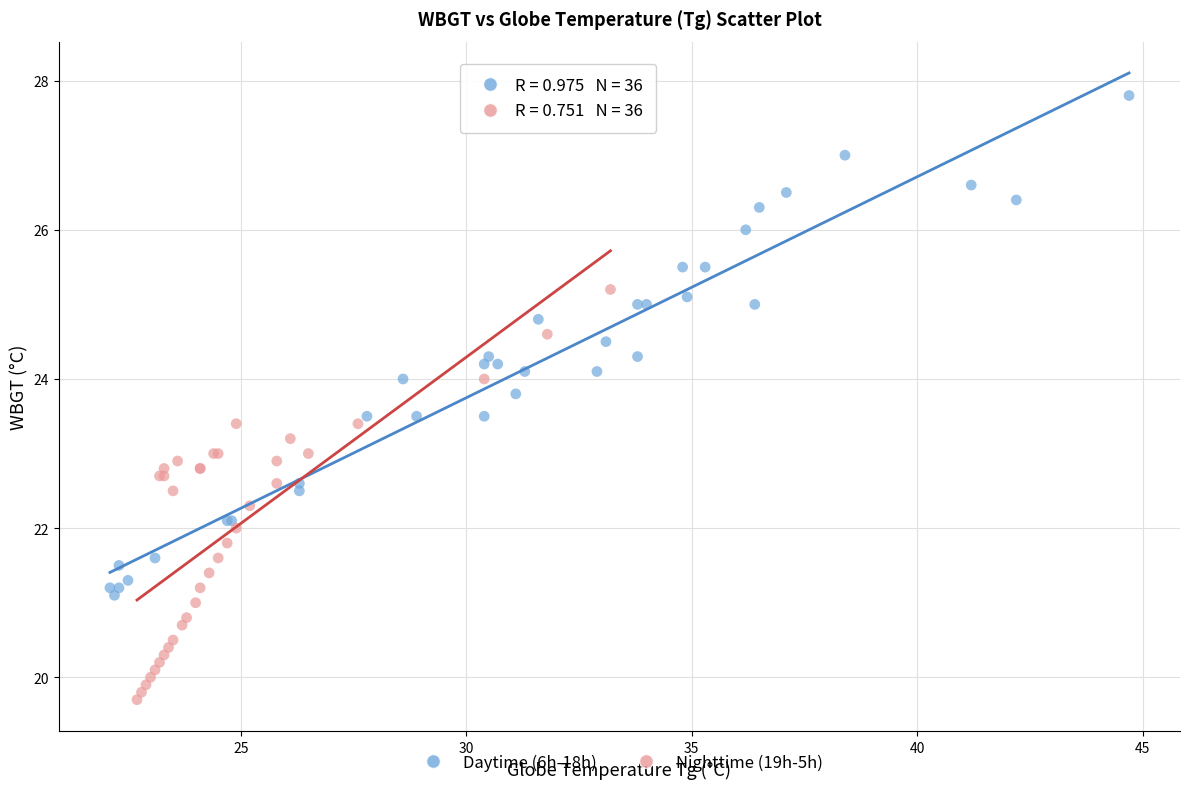

Which series reaches the maximum Y coordinate?

Daytime (6h-18h)